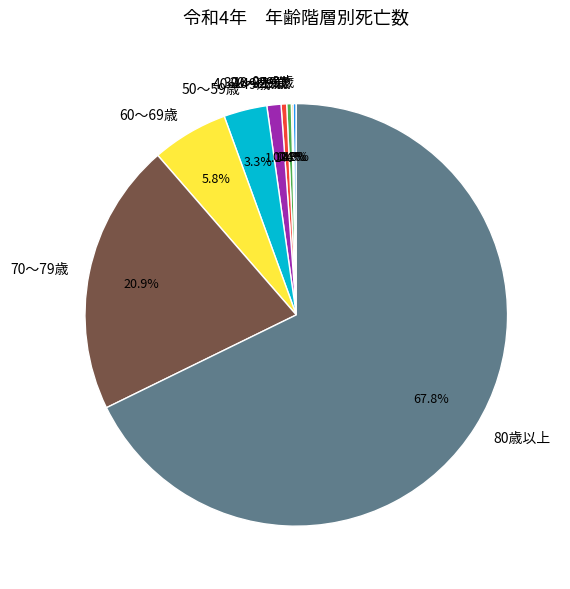

The 20～29歳 slice represents 0% of the pie. True or false?

True